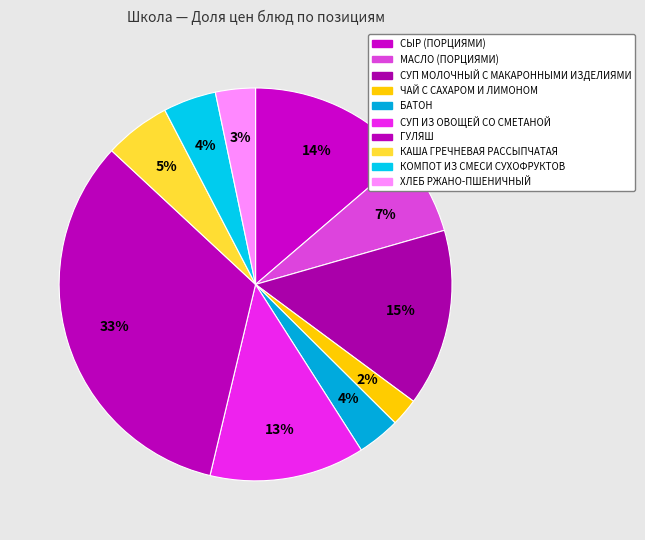

To the nearest percent, what is the difference between the largest and smallest slice percentages?

31%